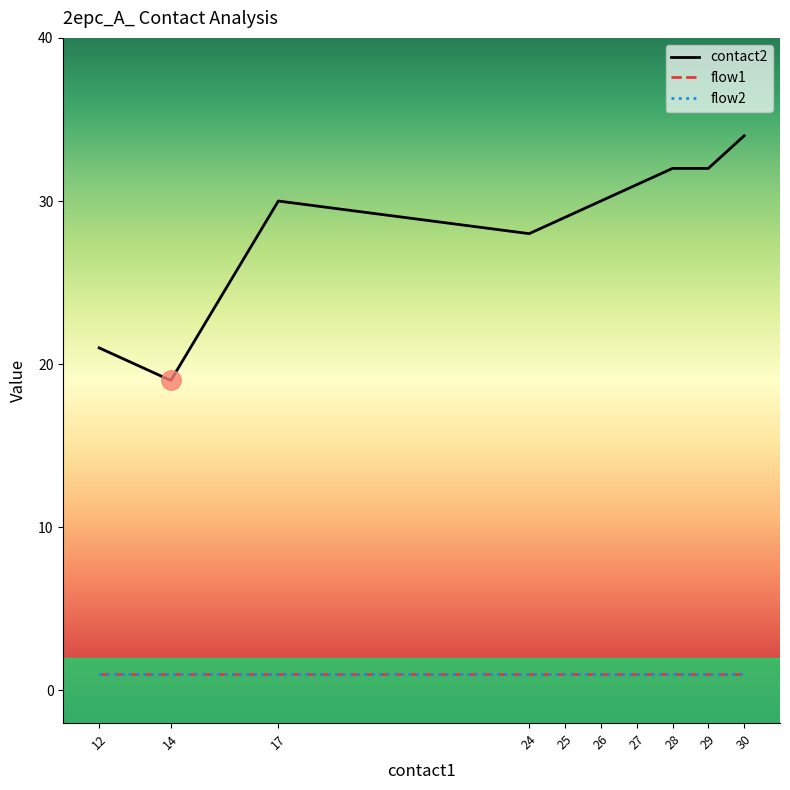

Is it true that flow2 equals 1 at 25?

True